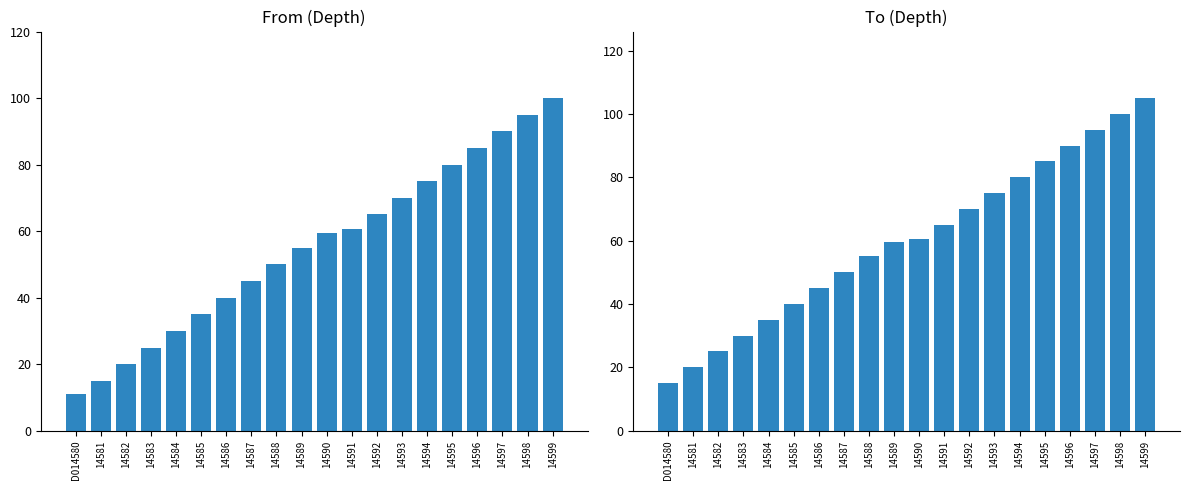

What are all the series names shown in the legend?

From, To